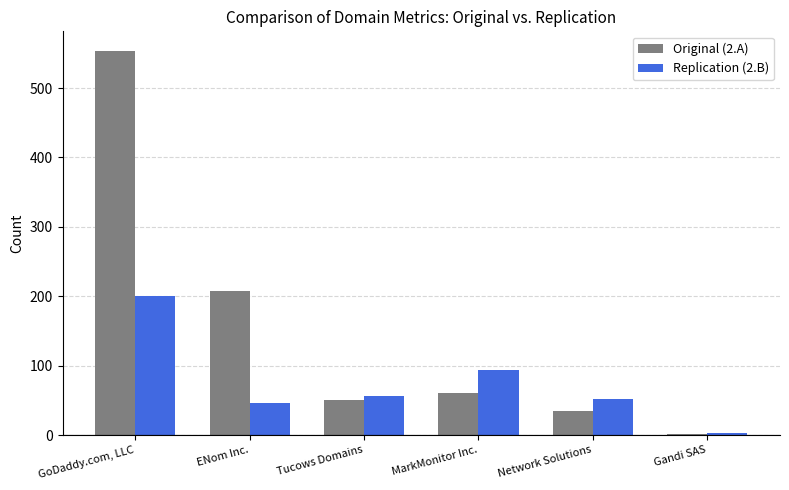

What is the sum of the Replication (2.B) values at Network Solutions and GoDaddy.com, LLC?

252